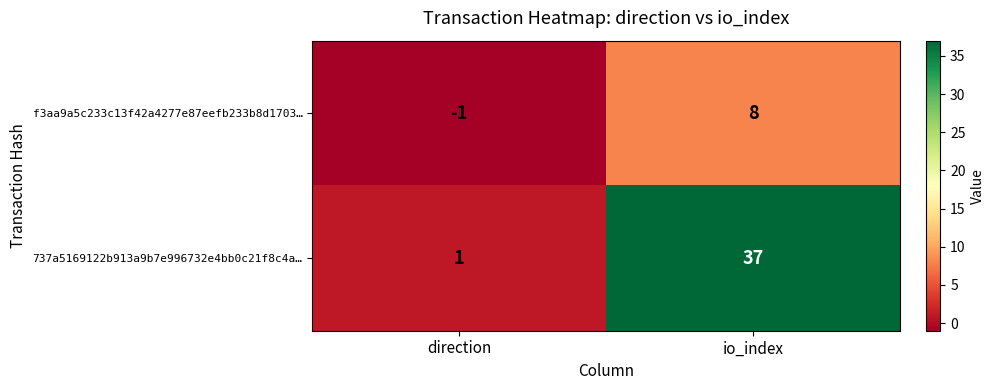

Which label corresponds to the smallest value in the chart?

direction